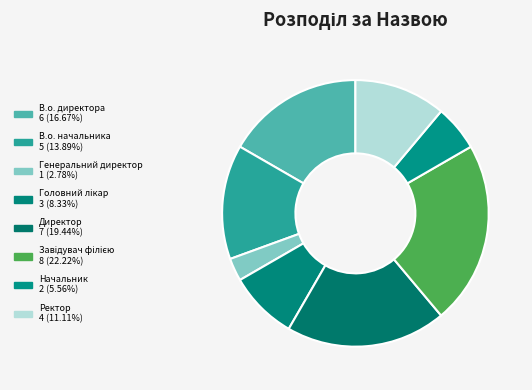

What percentage is the Завідувач філією slice, to the nearest percent?

22%